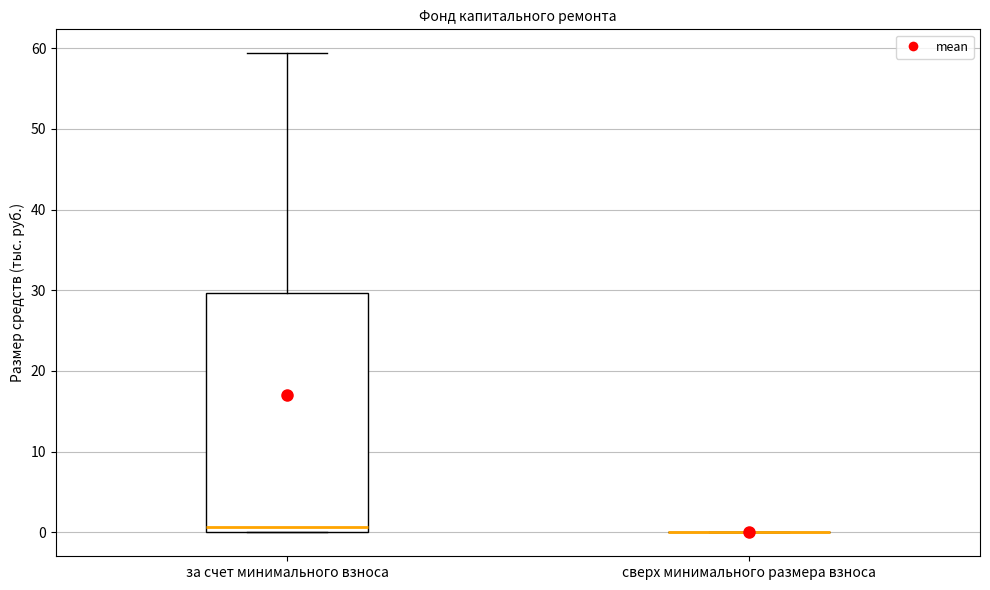

Reading left to right, read every box against the y-axis: the position of its median line, the range the box covers, and the ends of its whiskers. The values are not printed on the chart, so give them approximately, as read against the axis.

за счет минимального взноса: median 1, box 0 to 30, whiskers 0 to 59
сверх минимального размера взноса: box collapsed to a line at 0, whiskers 0 to 0